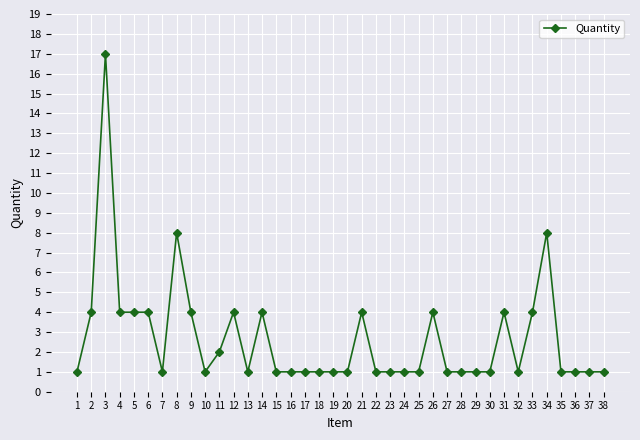

Approximately how many times larger is the value at 35 compared to 11?

0.5